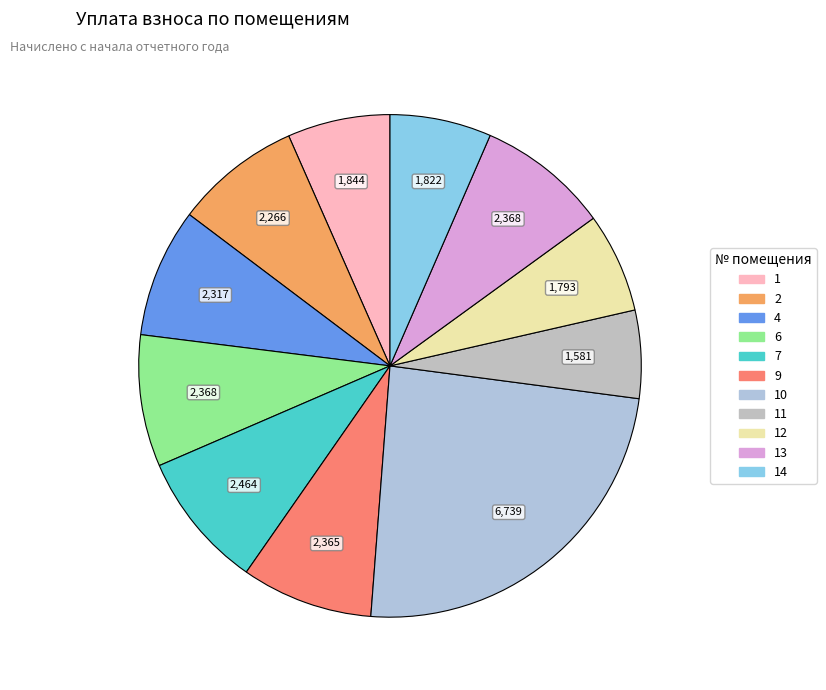

Does any single category account for the majority?

No